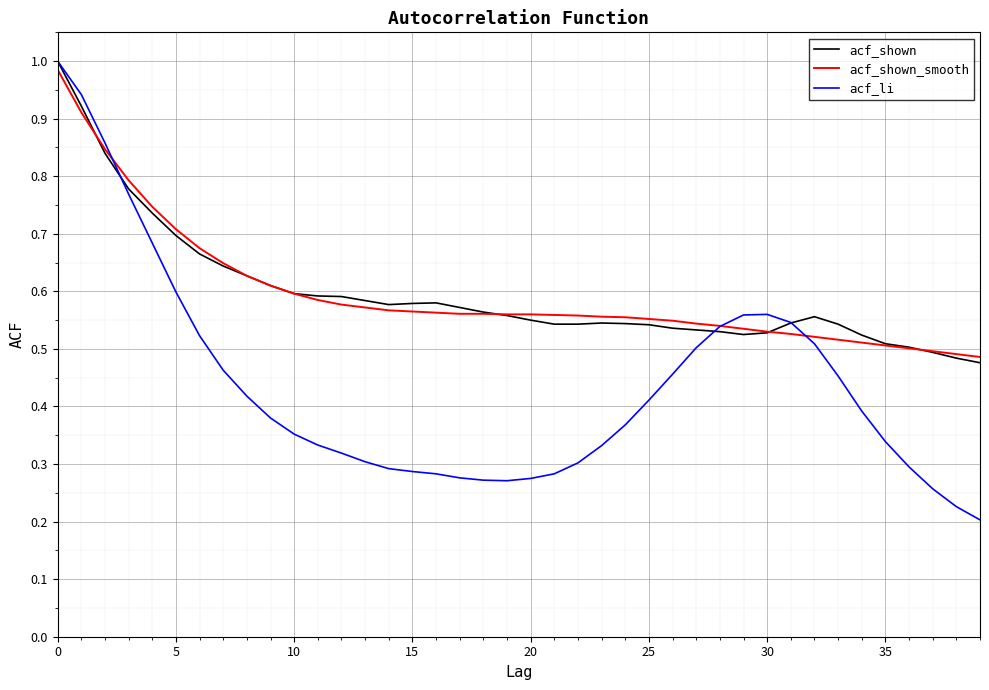

After their last crossing, which series has the higher values: acf_shown or acf_li?

acf_shown